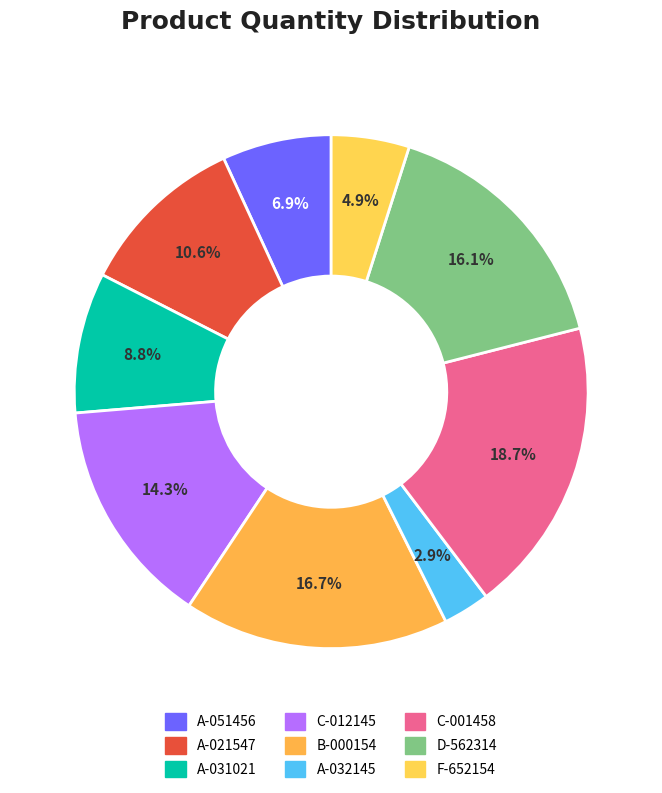

True or false: A-051456 accounts for 19% of the total.

False